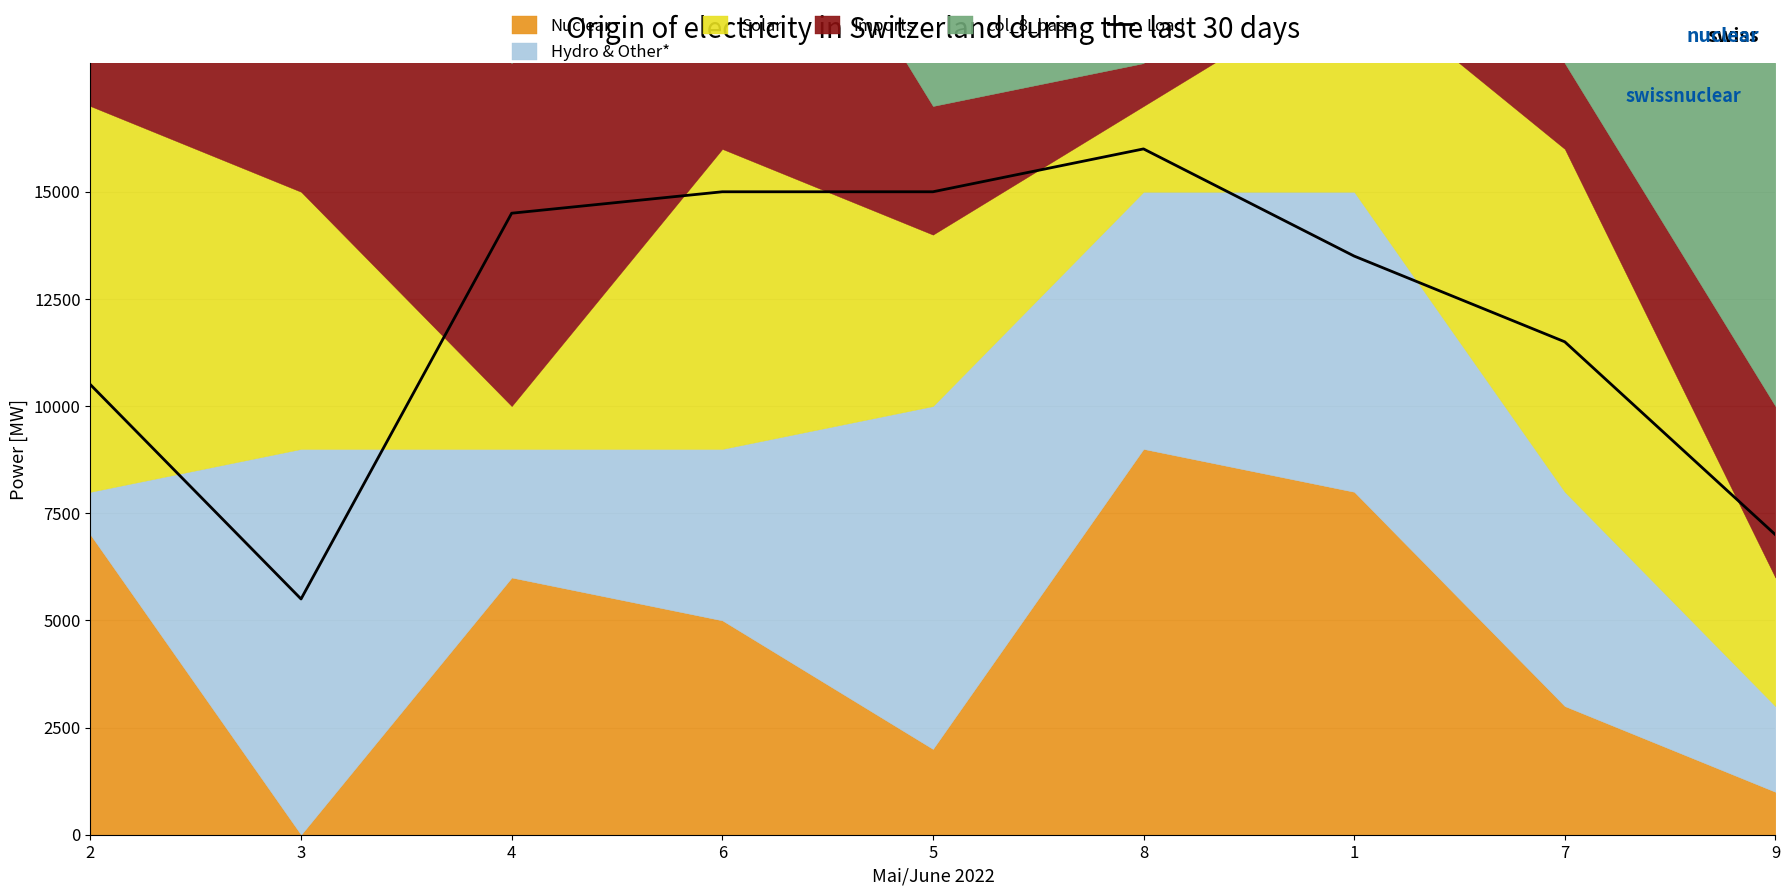

Reading left to right, extract all data points from this chart.

2=10500	3=5500	4=14500	6=15000	5=15000	8=16000	1=13500	7=11500	9=7000